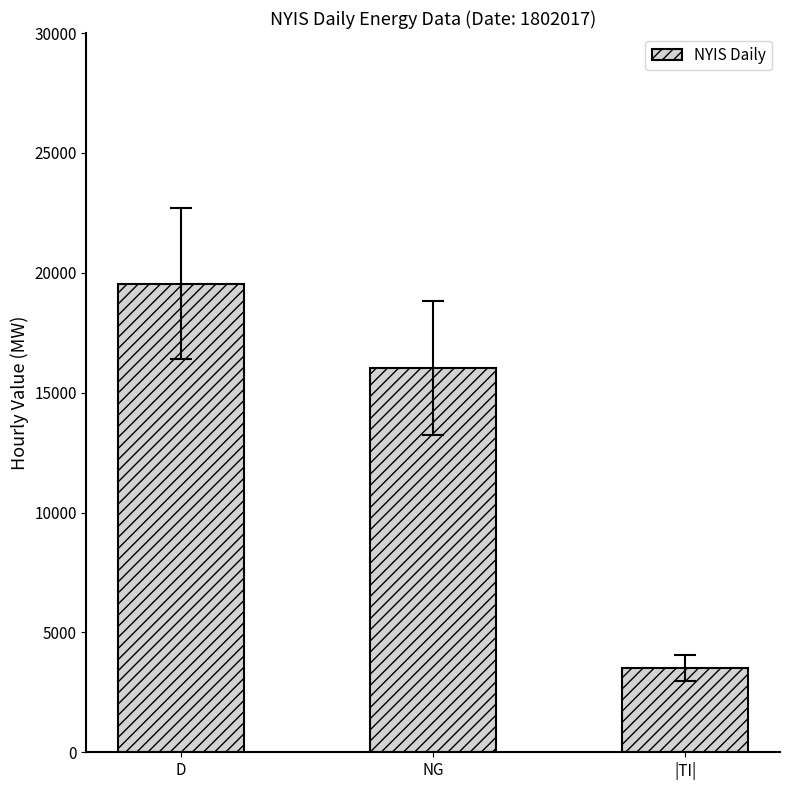

What is the label of the 3rd bar from the left?

|TI|